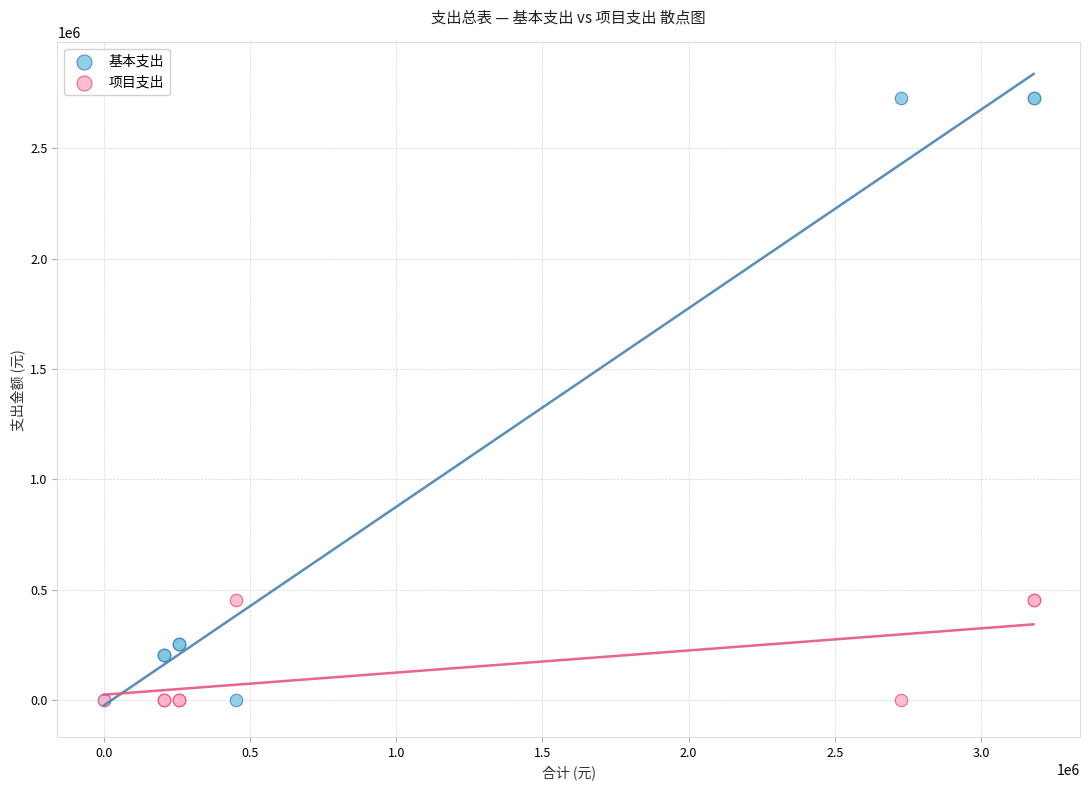

What are all the series names shown in the legend?

基本支出, 项目支出